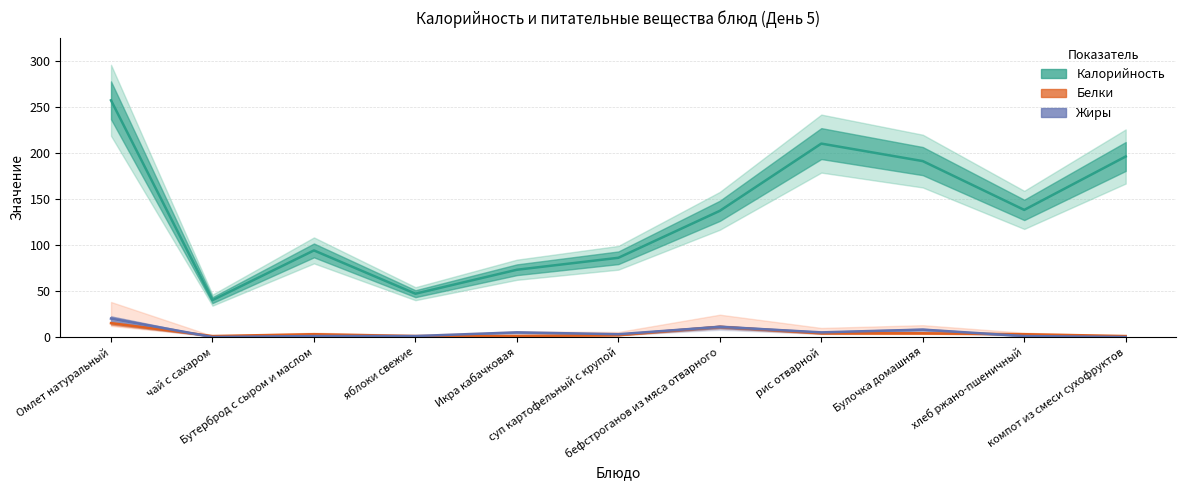

The value of Калорийность at компот из смеси сухофруктов is 308. True or false?

False